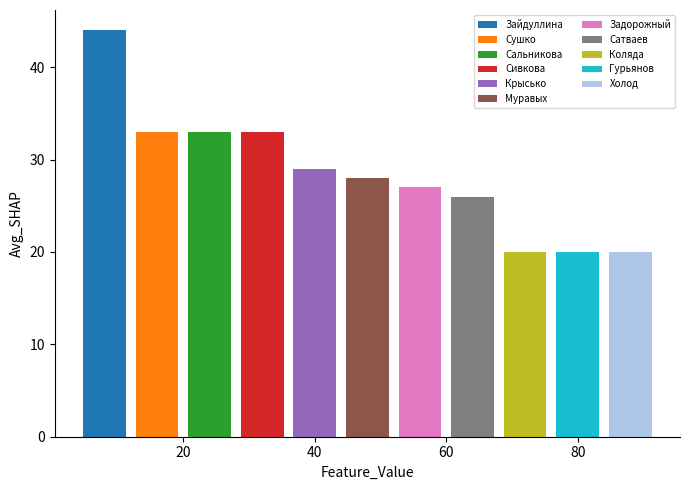

Rank the categories by value from lowest to highest.

Коляда, Гурьянов, Холод, Сатваев, Задорожный, Муравых, Крысько, Сушко, Сальникова, Сивкова, Зайдуллина